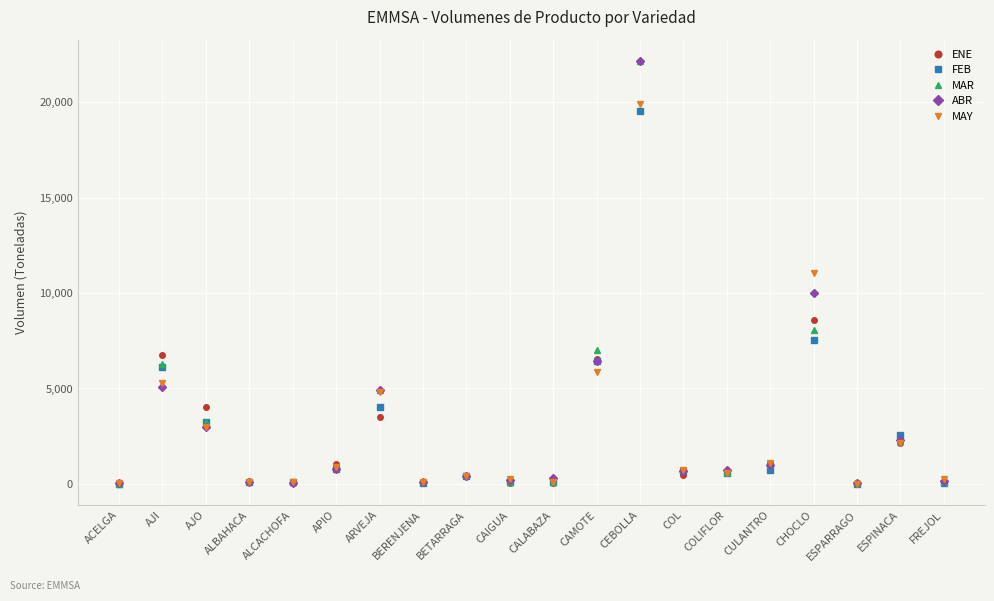

What is the greatest value displayed?

22171